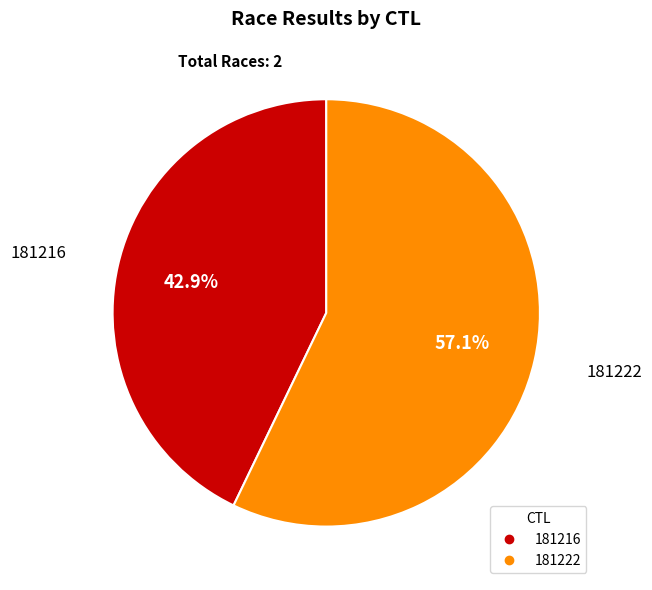

Count the number of slices in the pie.

2